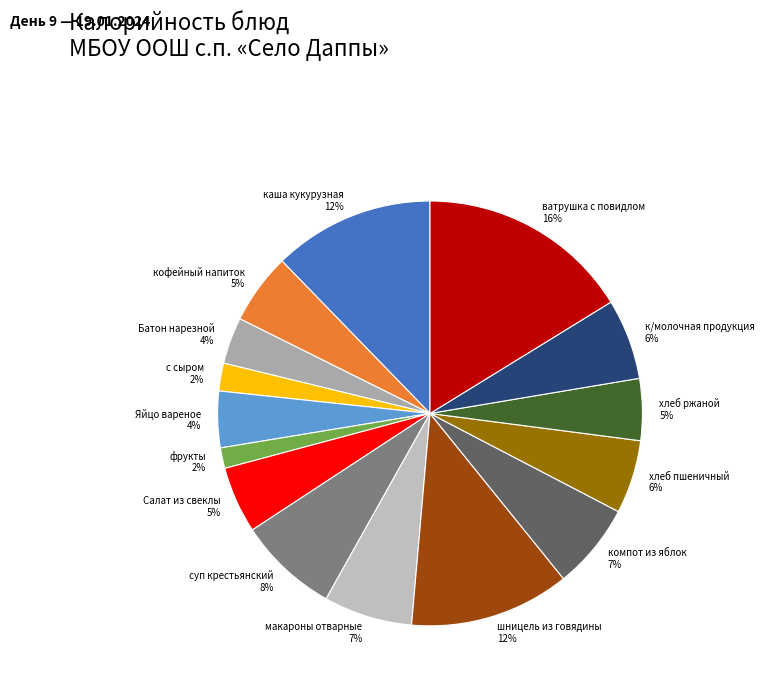

Count the number of slices in the pie.

15